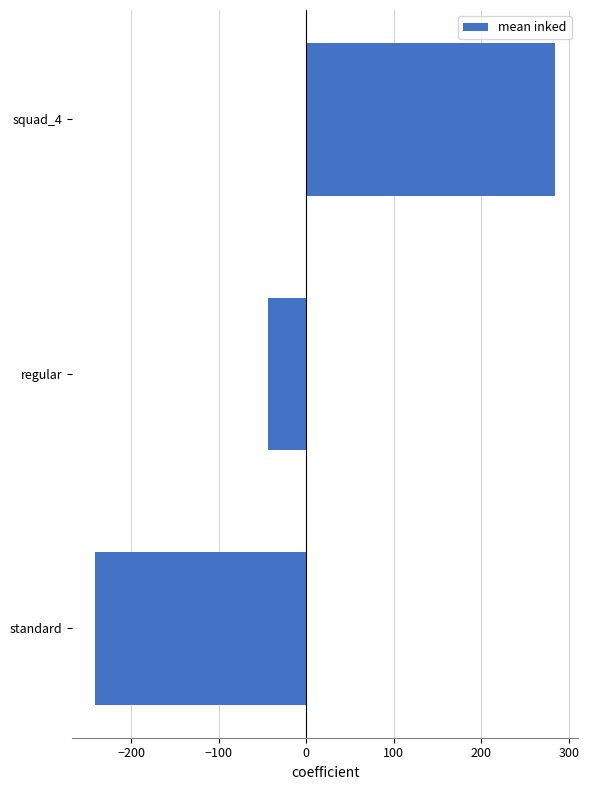

True or false: the data shows -80.2 at standard.

False